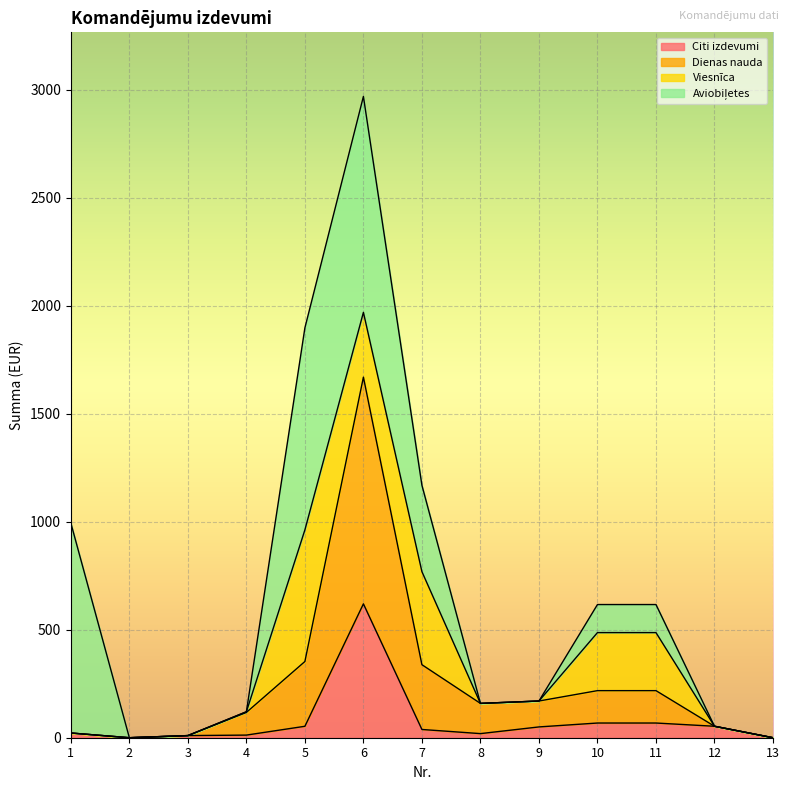

At which category is the sum across all series the highest?

6